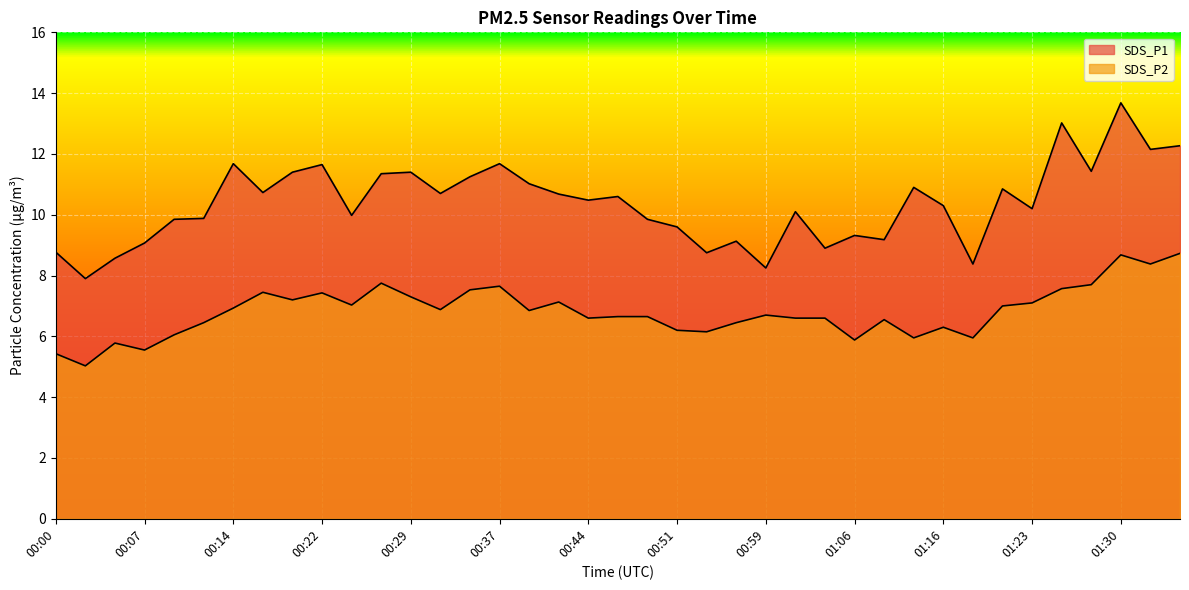

Where is the first local minimum for SDS_P2?

00:02